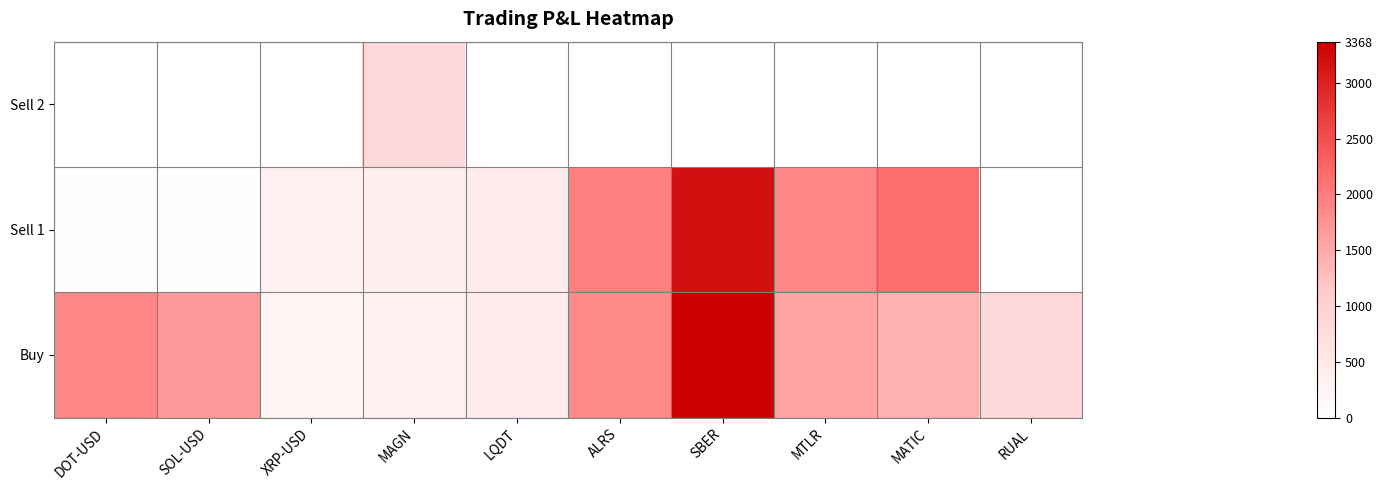

At how many categories does at least one series exceed 2822?

1